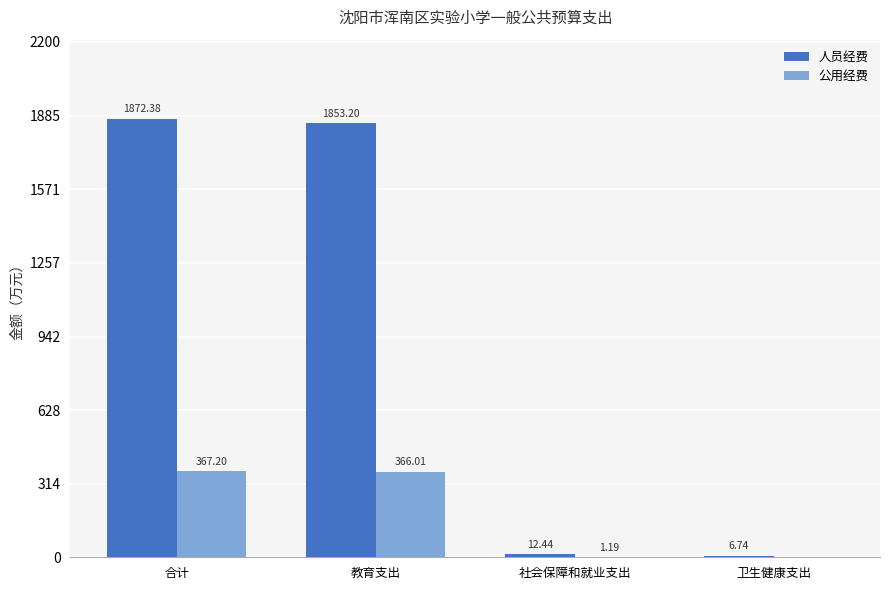

What is the sum of all 人员经费 values?

3744.8